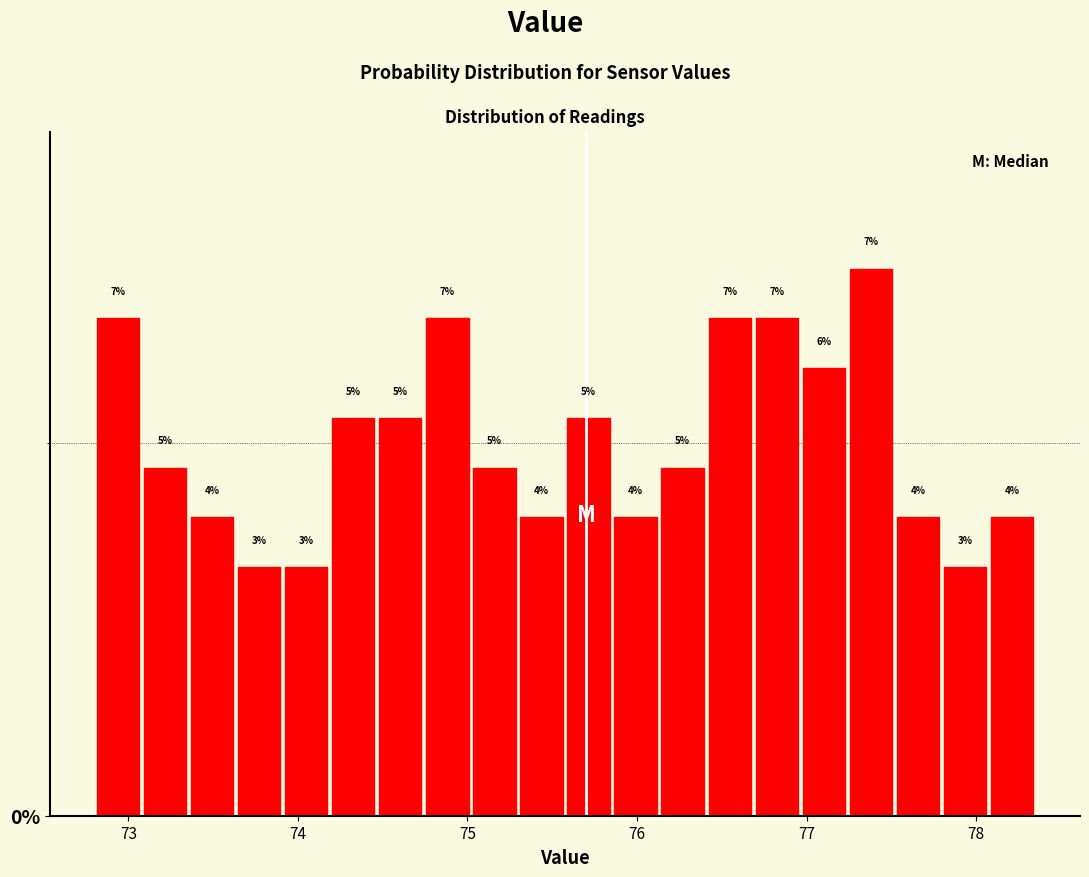

Read against the x-axis, roughly where is the centre of the tallest bar?

77.4